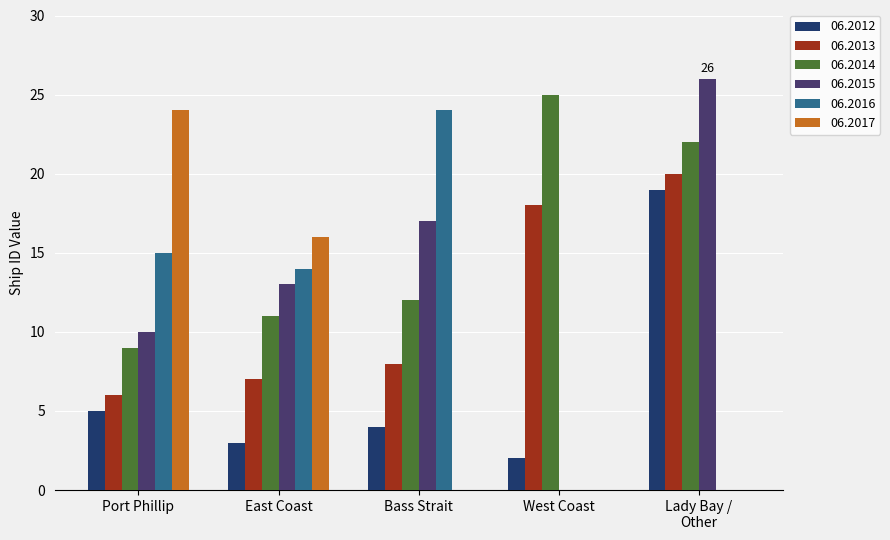

The value of 06.2017 at West Coast is 0. True or false?

True